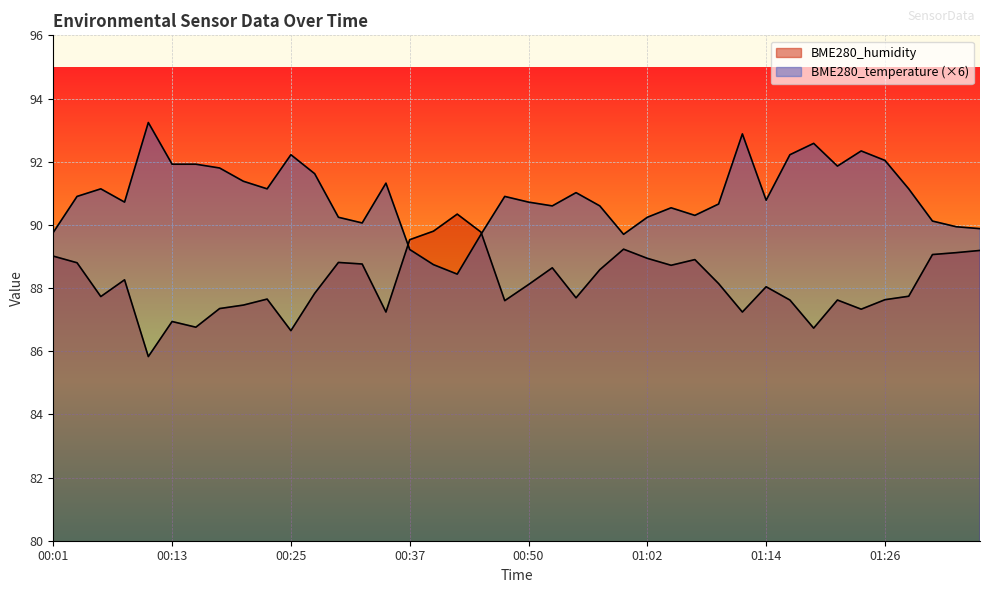

What is the label of the 23rd point from the right?

00:42